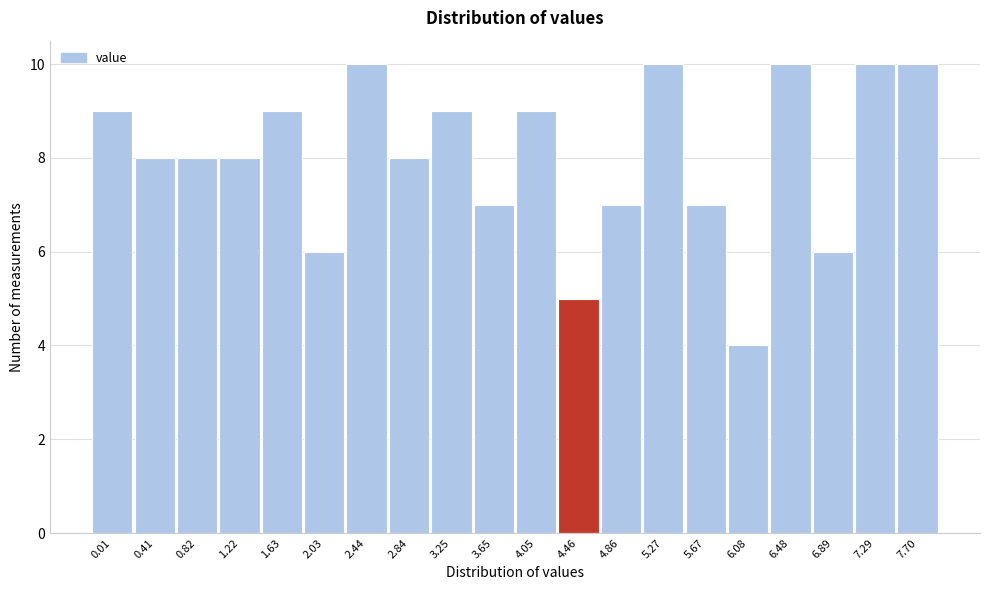

Reading left to right, transcribe all the data shown in this chart.

0.01=9	0.41=8	0.82=8	1.22=8	1.63=9	2.03=6	2.44=10	2.84=8	3.25=9	3.65=7	4.05=9	4.46=5	4.86=7	5.27=10	5.67=7	6.08=4	6.48=10	6.89=6	7.29=10	7.70=10